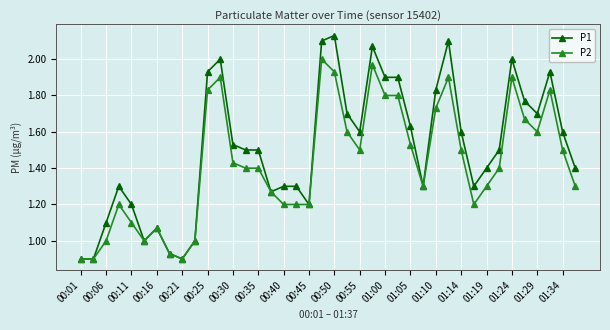

True or false: P1 has more than 1 interior local peaks.

True